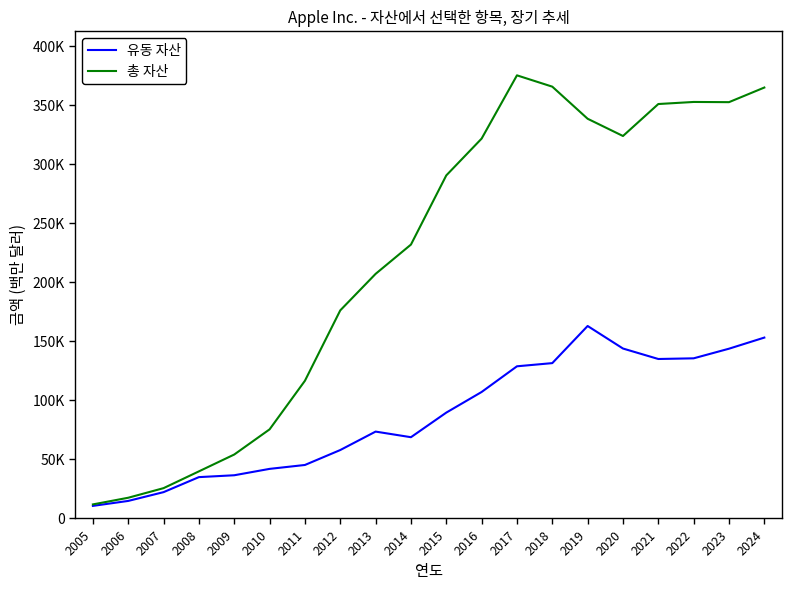

What is the sum of the 총 자산 values at 2023 and 2017?

727902